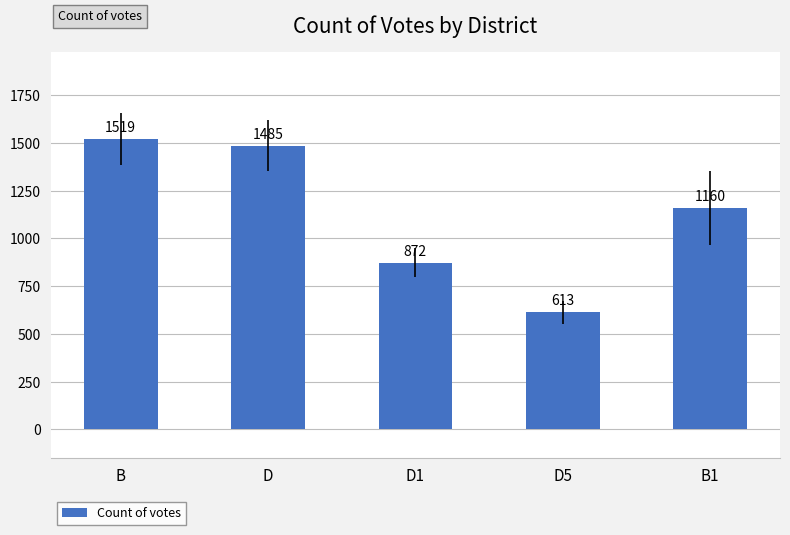

How many categories are shown in the chart?

5